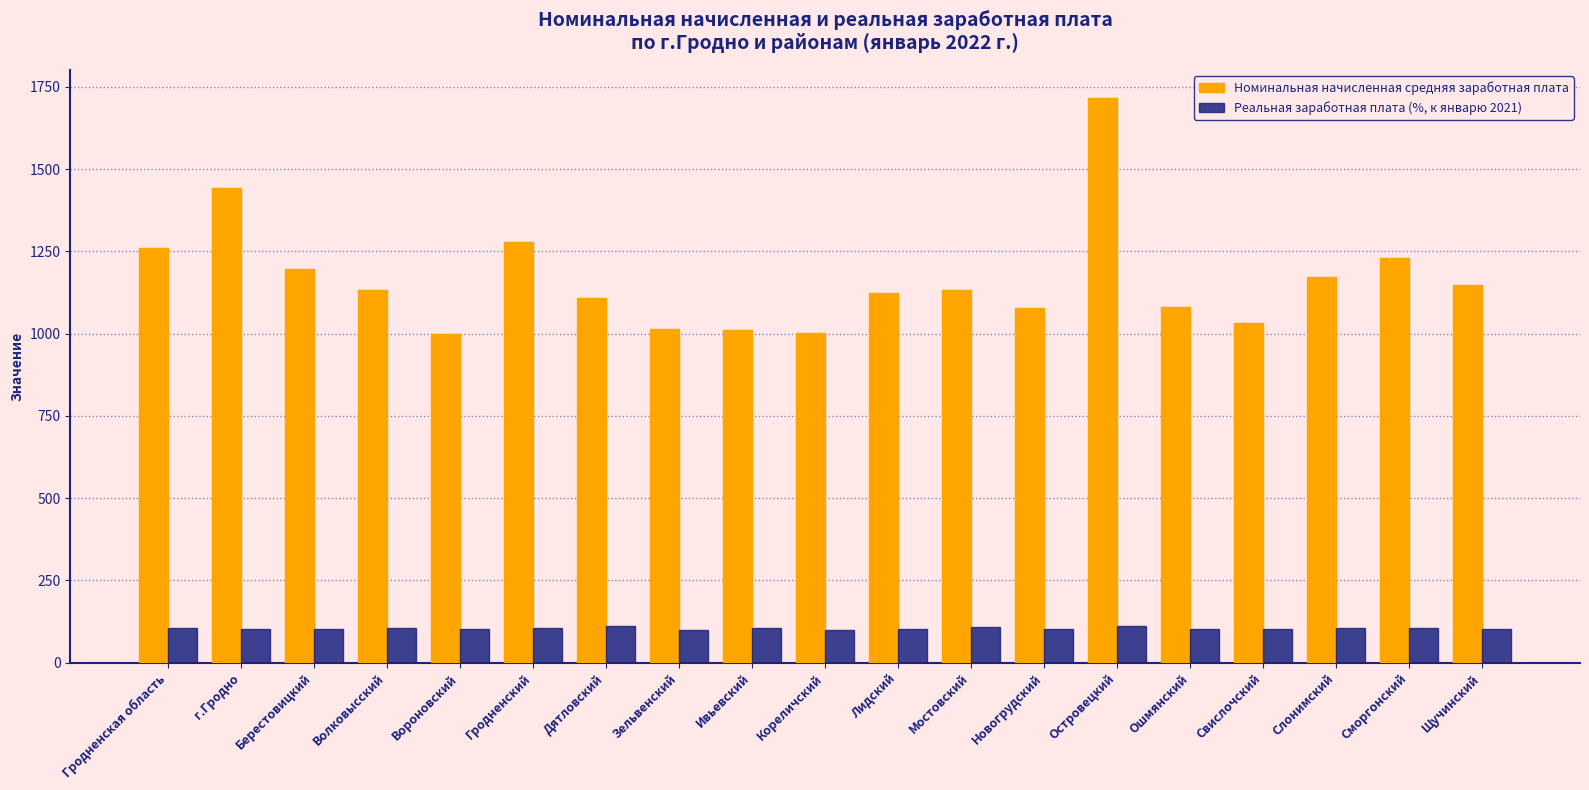

What is the value of the Номинальная начисленная средняя заработная плата bar at the 19th from the left?

1147.4